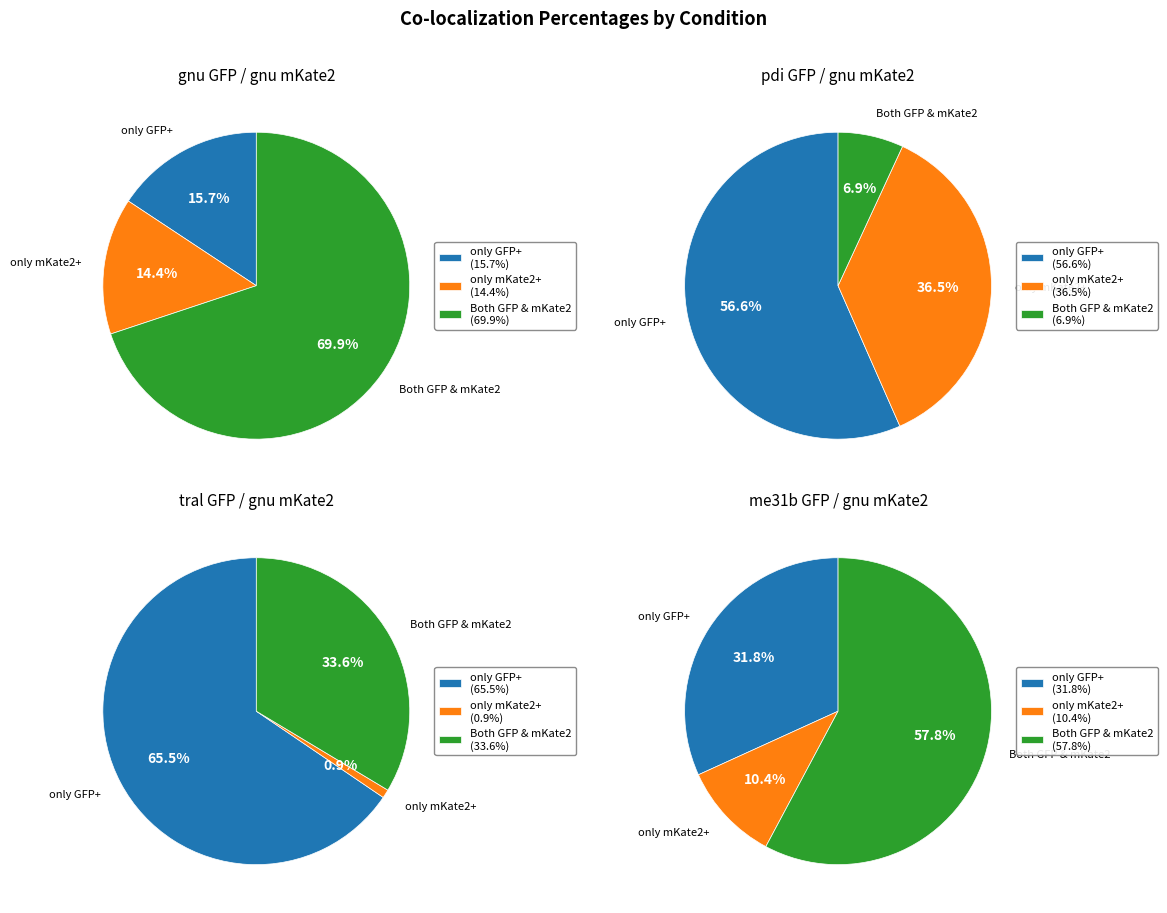

Which has a higher value, Both GFP & mKate2 or only mKate2+?

Both GFP & mKate2